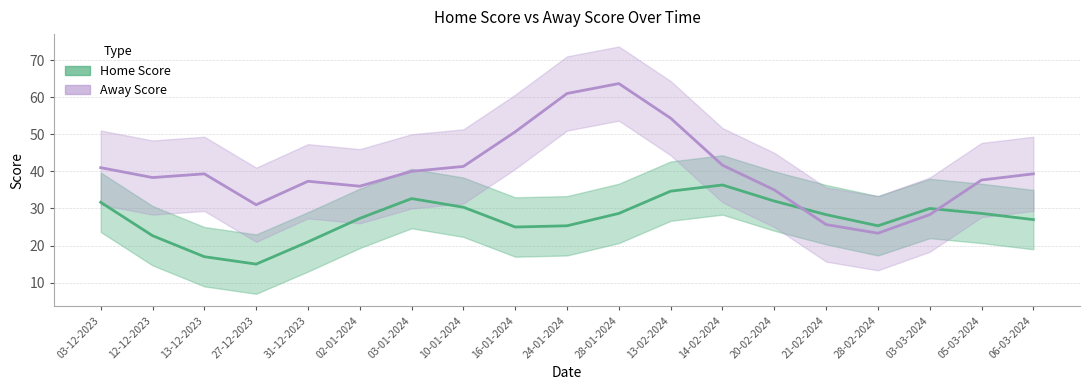

How many data points does each series have?

19